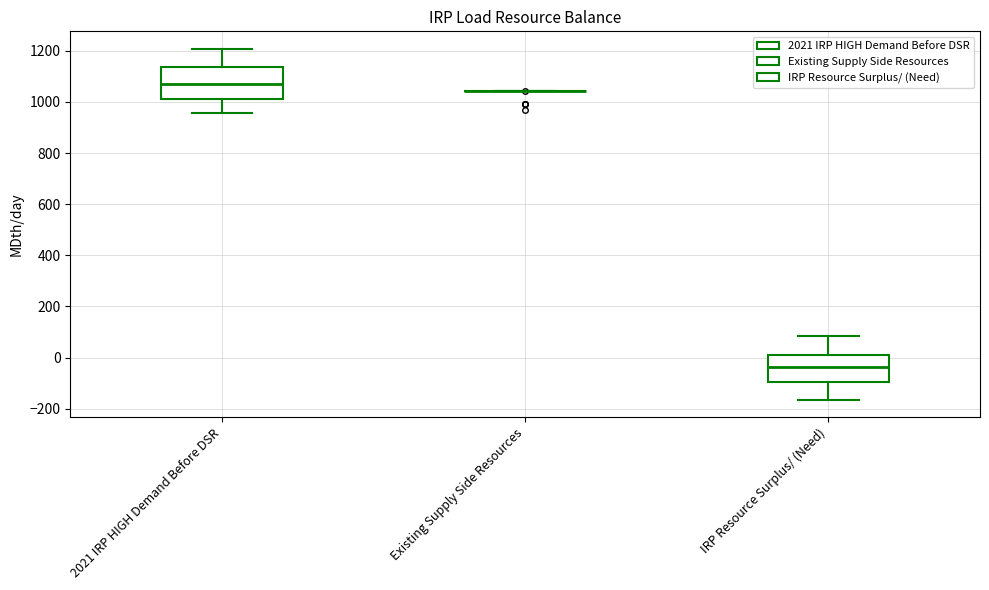

Reading left to right, read every box against the y-axis: the position of its median line, the range the box covers, and the ends of its whiskers. The values are not printed on the chart, so give them approximately, as read against the axis.

2021 IRP HIGH Demand Before DSR: median 1080, box 1020 to 1140, whiskers 960 to 1200
Existing Supply Side Resources: box collapsed to a line at 1040, whiskers 1040 to 1040
IRP Resource Surplus/ (Need): median -40, box -100 to 20, whiskers -160 to 80